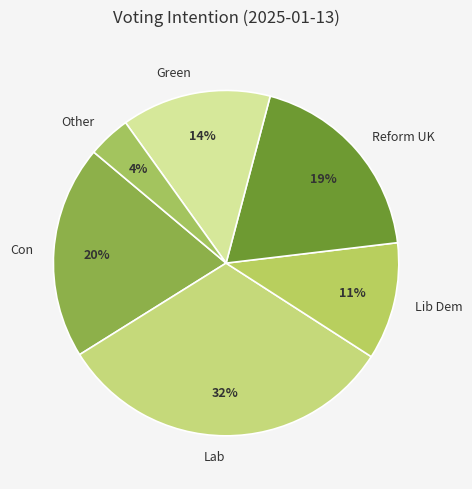

To the nearest percent, what is the difference between the Con and Lab slice percentages?

12%